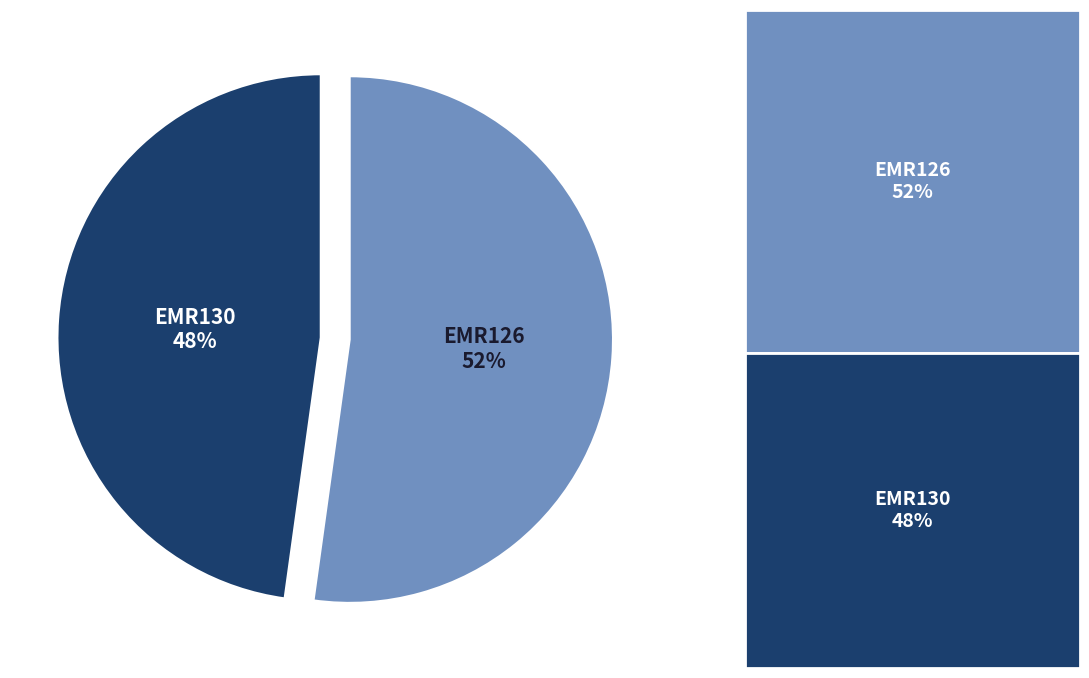

Does any single category account for the majority?

Yes